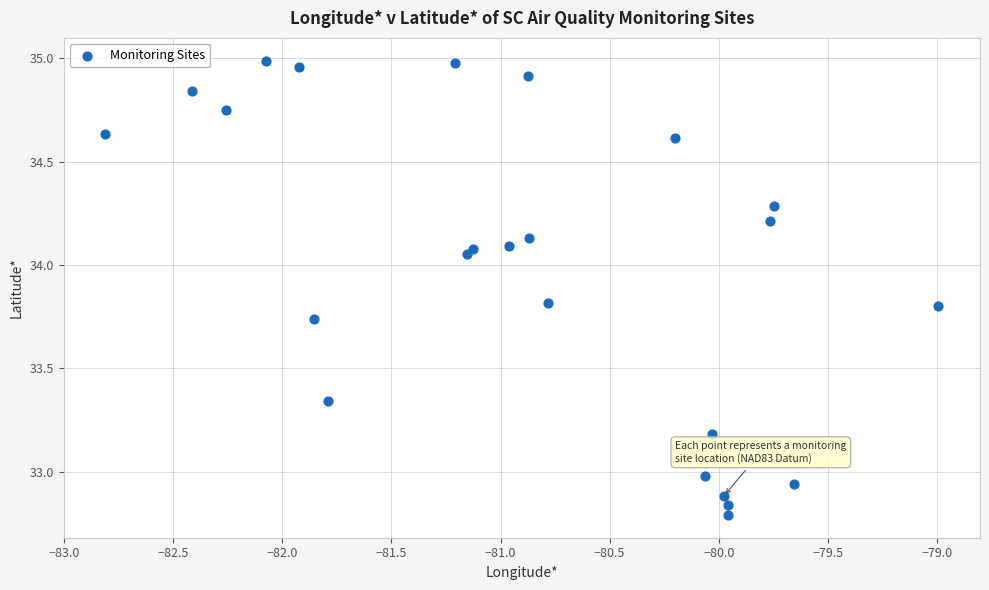

What is the range of X values (max minus min)?

3.8